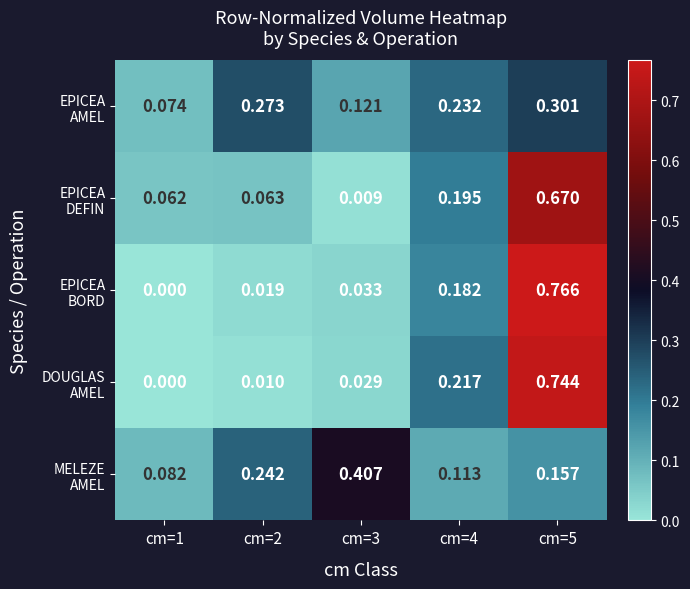

At which category is the sum across all series the highest?

cm=5